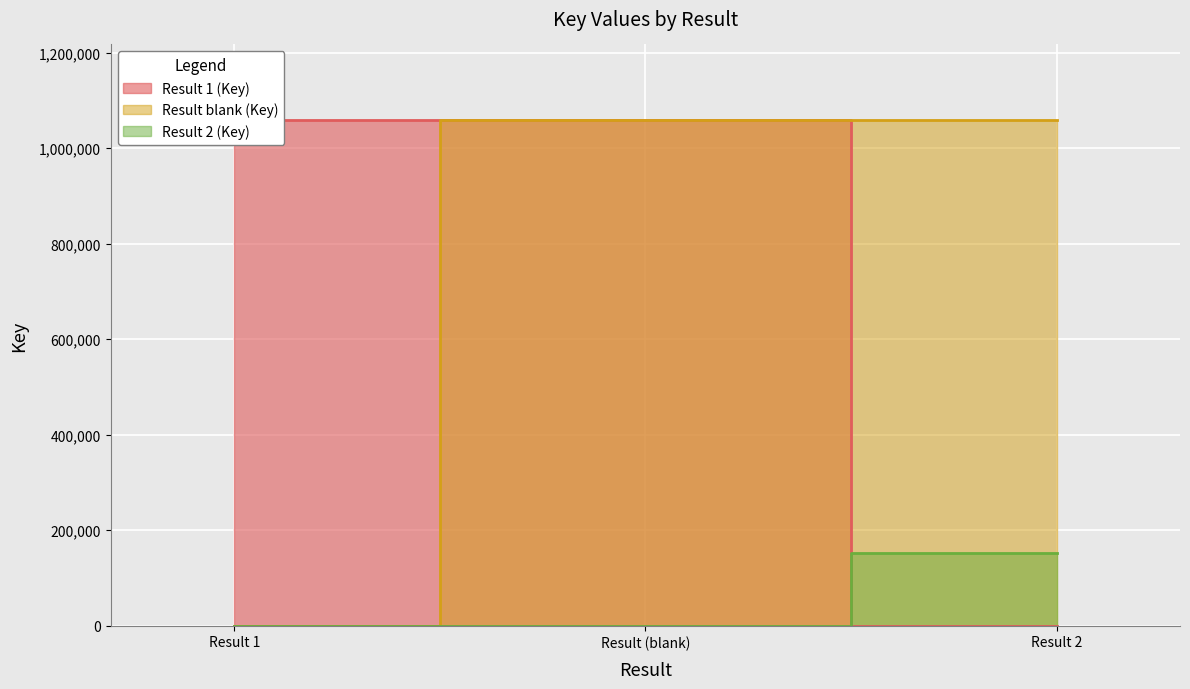

Between Result 2 and Result (blank), which is larger?

Result 2